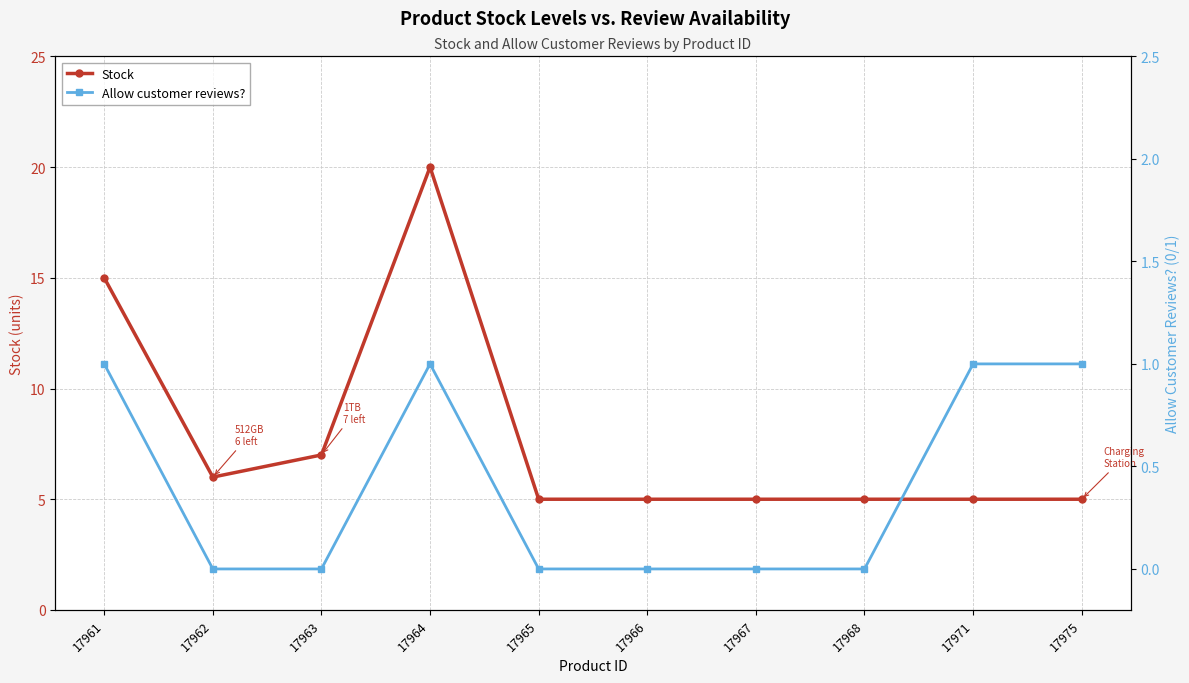

At which category is the sum across all series the highest?

17964